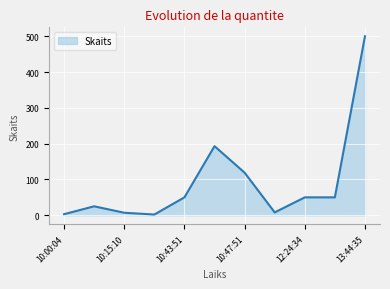

What is the greatest value displayed?

500